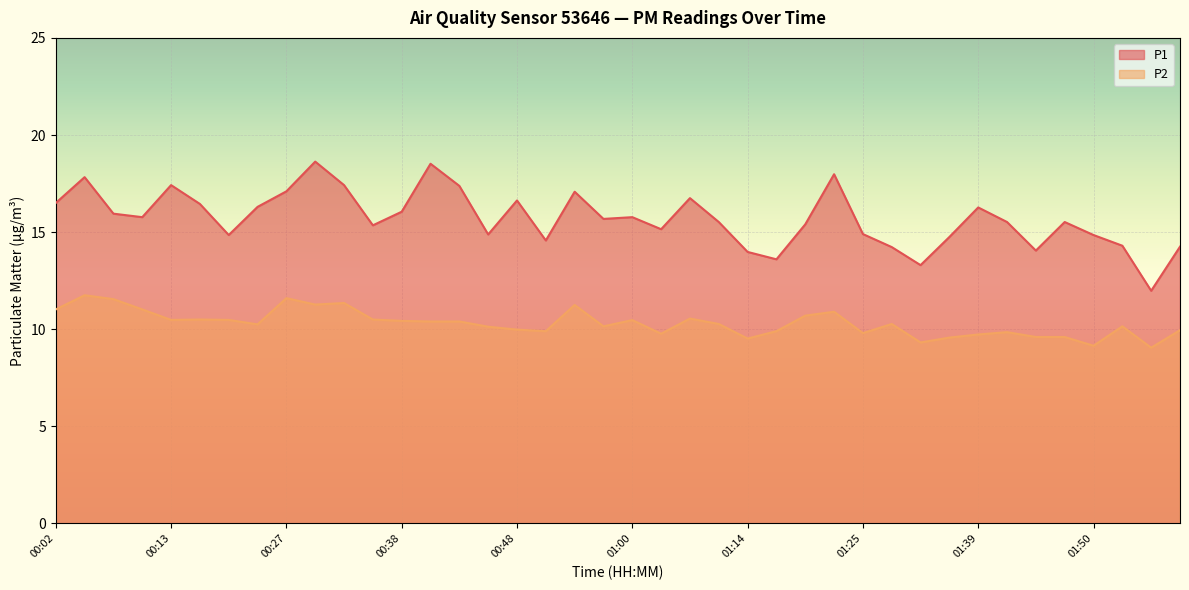

Rank the series by their average value, from lowest to highest.

P2, P1